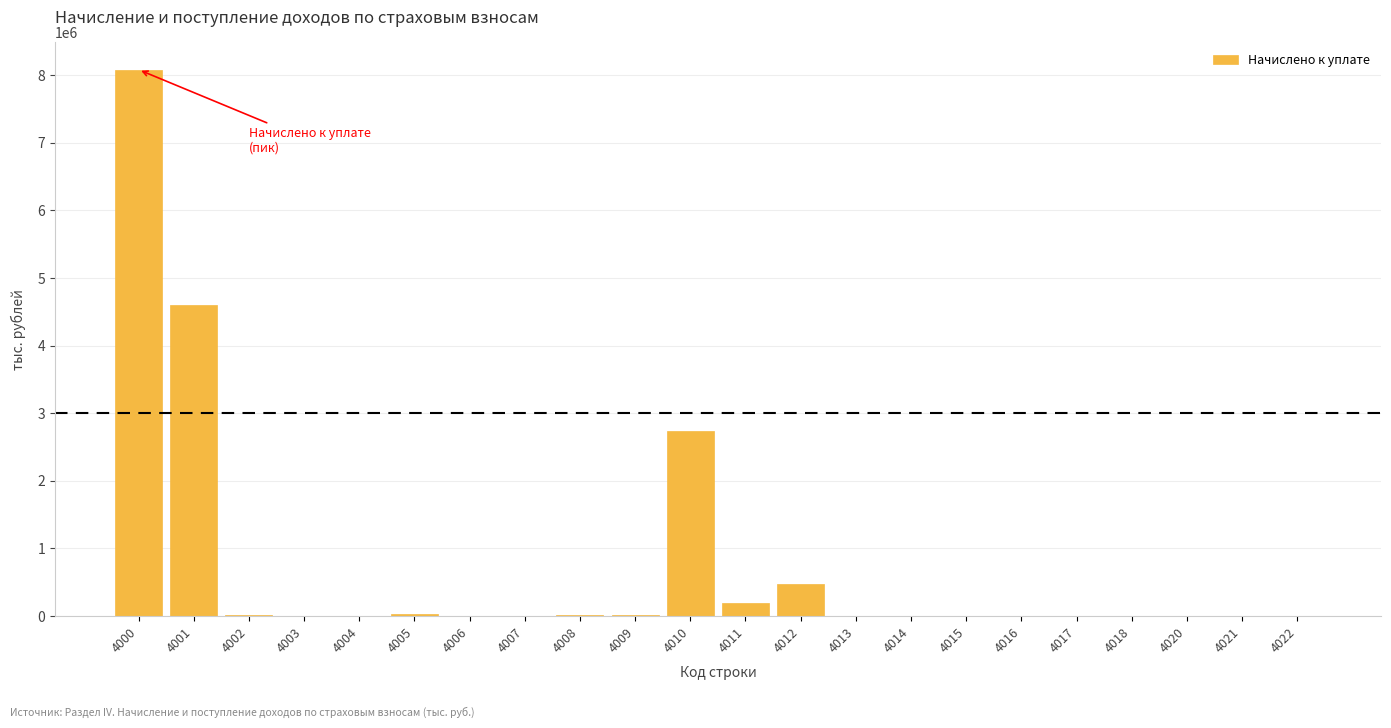

What is the greatest value displayed?

8083114